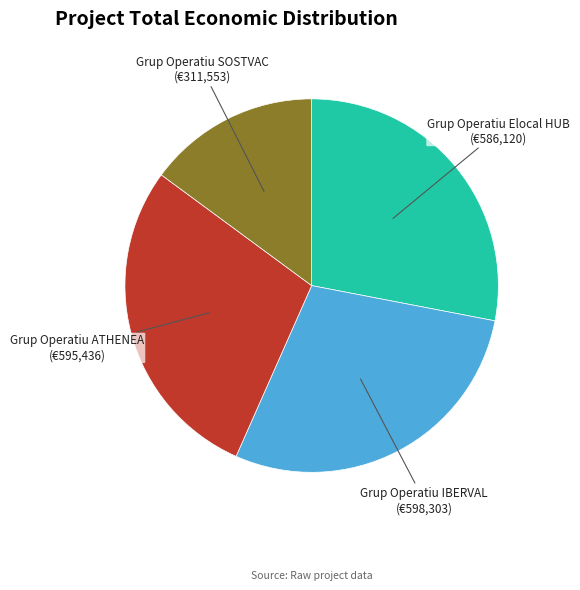

Is there a majority slice in this chart?

No